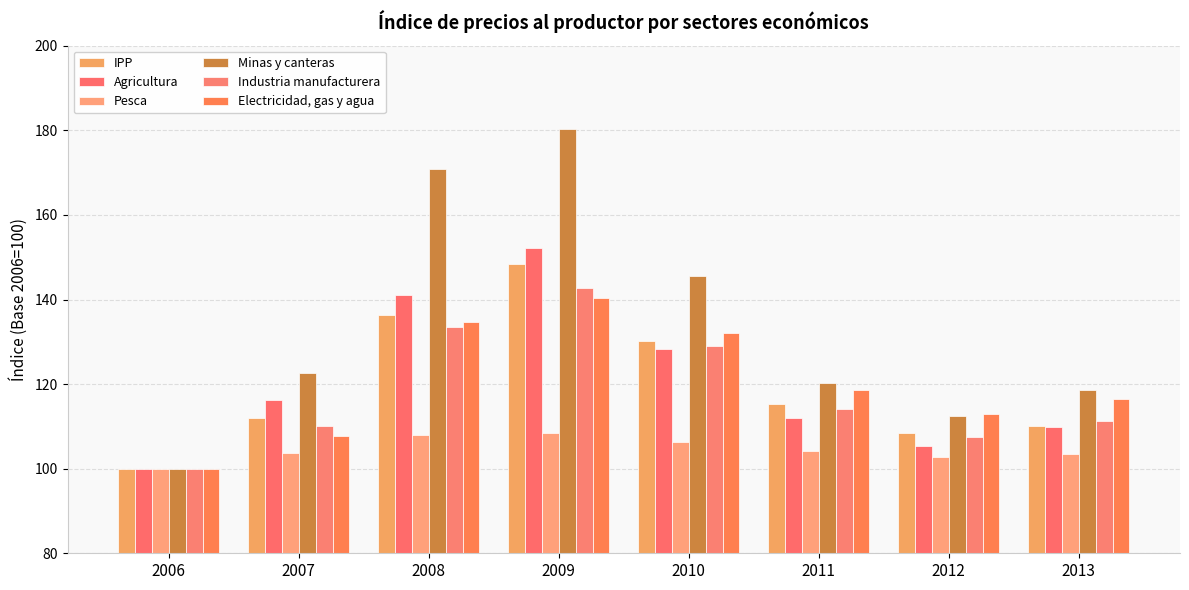

At which category does the chart reach its peak across all series?

2009